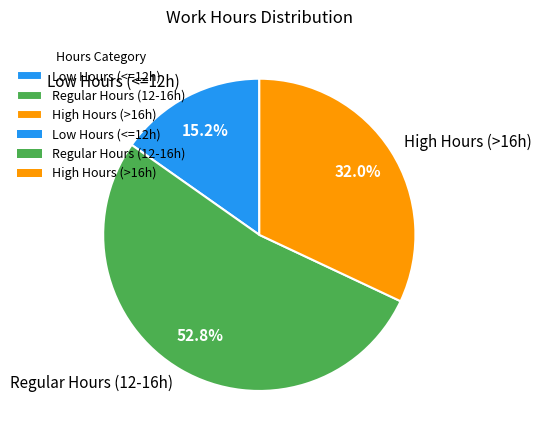

Is the sum of Regular Hours (12-16h) and High Hours (>16h) greater than half?

Yes